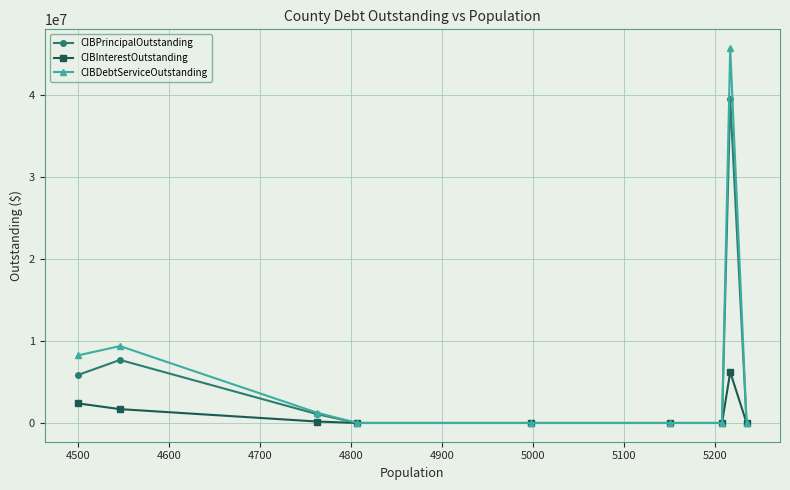

At how many categories does at least one series exceed 45271214?

1